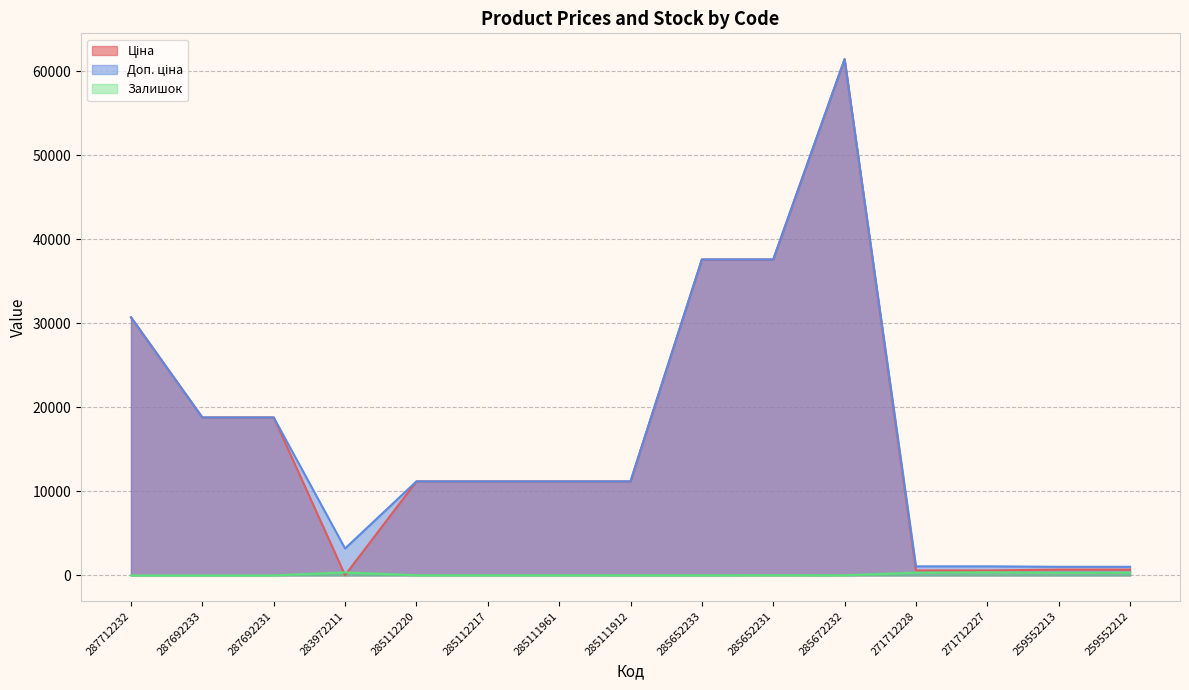

Does the chart have visible grid lines?

Yes